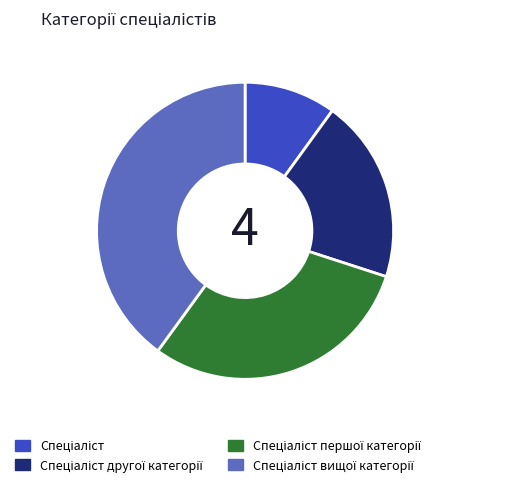

To the nearest percent, what percentage of the pie is Спеціаліст вищої категорії?

40%